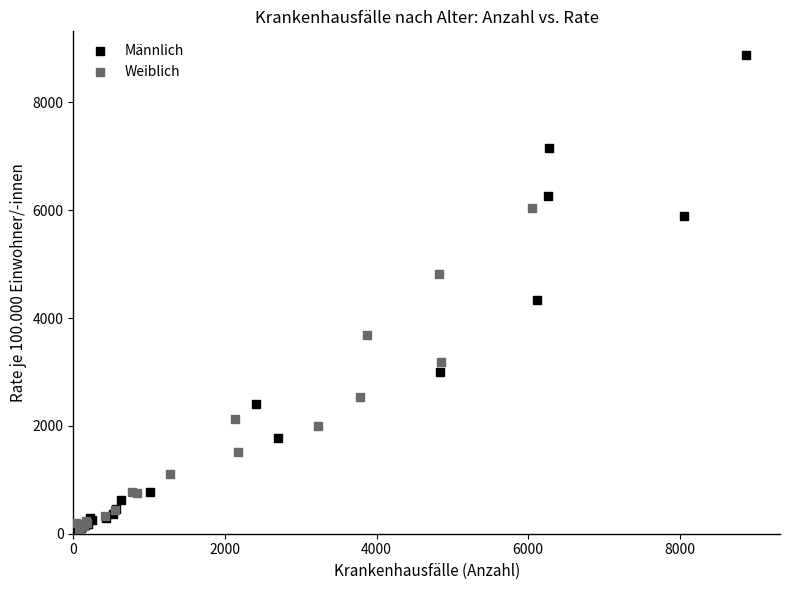

Which series has the widest spread of Y values?

Männlich